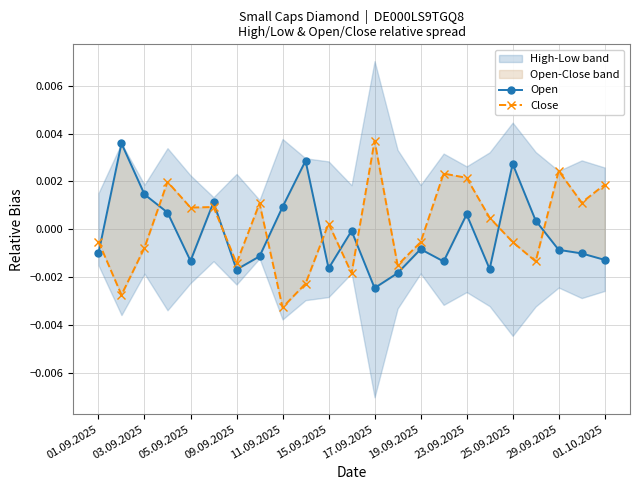

The Close series shows -0.0 at 19. True or false?

True